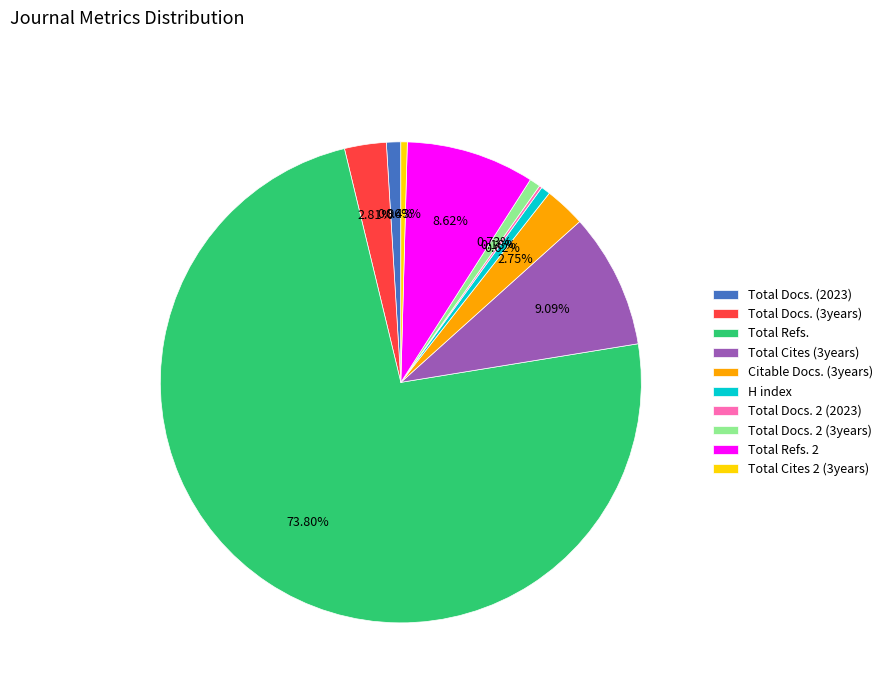

Is Total Refs. the majority of the pie?

Yes